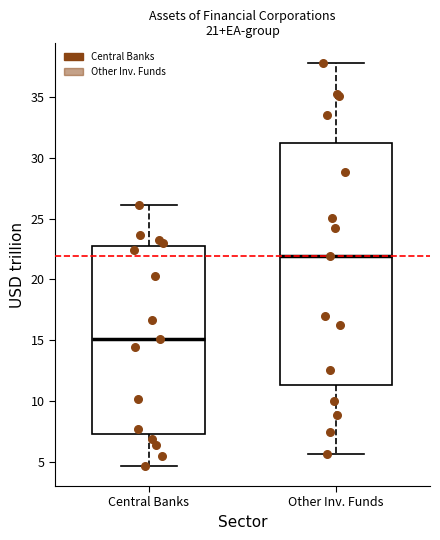

Which box's median line is the highest?

Other Inv. Funds